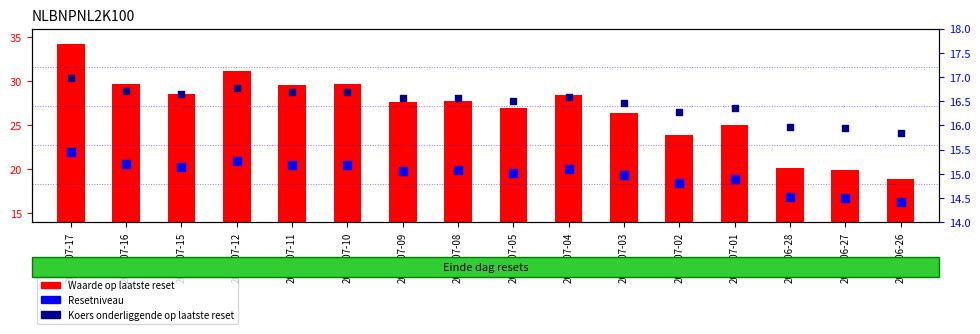

Which series contains the highest Y value?

Waarde op laatste reset